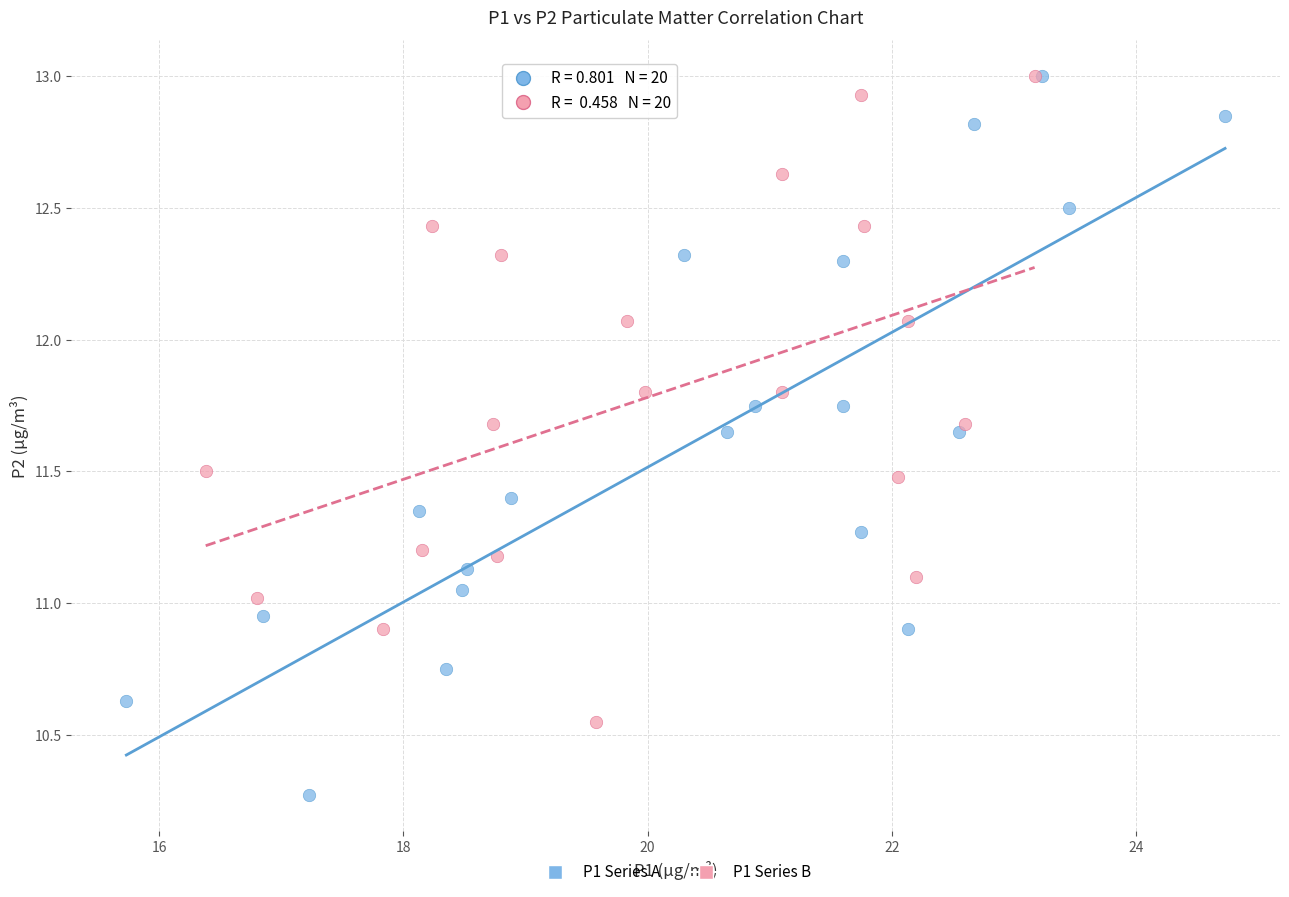

Which series has the widest spread of Y values?

P1 Series A